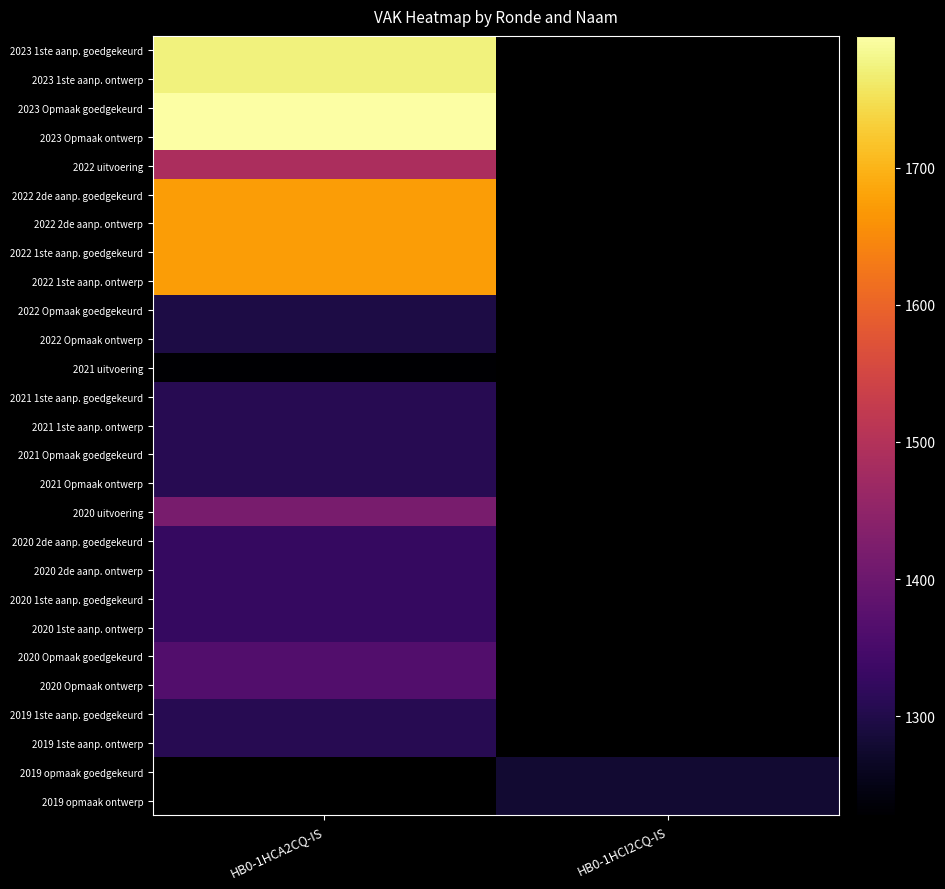

What value does the 2020 2de aanp. goedgekeurd series have at HB0-1HCA2CQ-IS?

1327.0